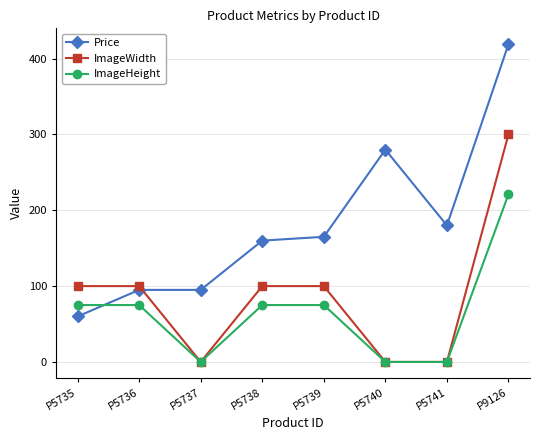

How many intersections are there between ImageWidth and Price?

1